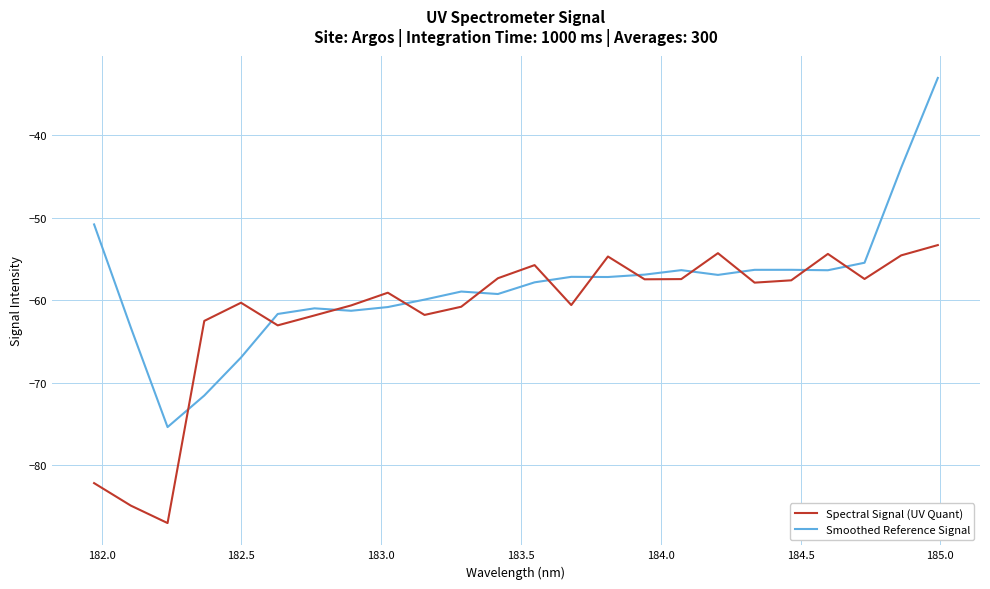

How many distinct data groups are displayed?

2